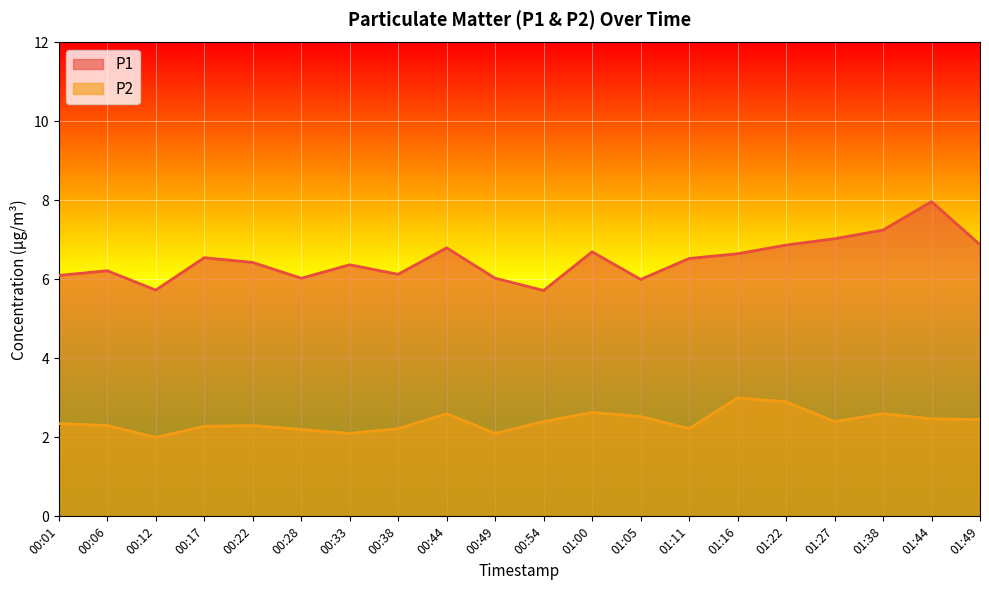

True or false: P1 has more than 2 points higher than both neighbors.

True